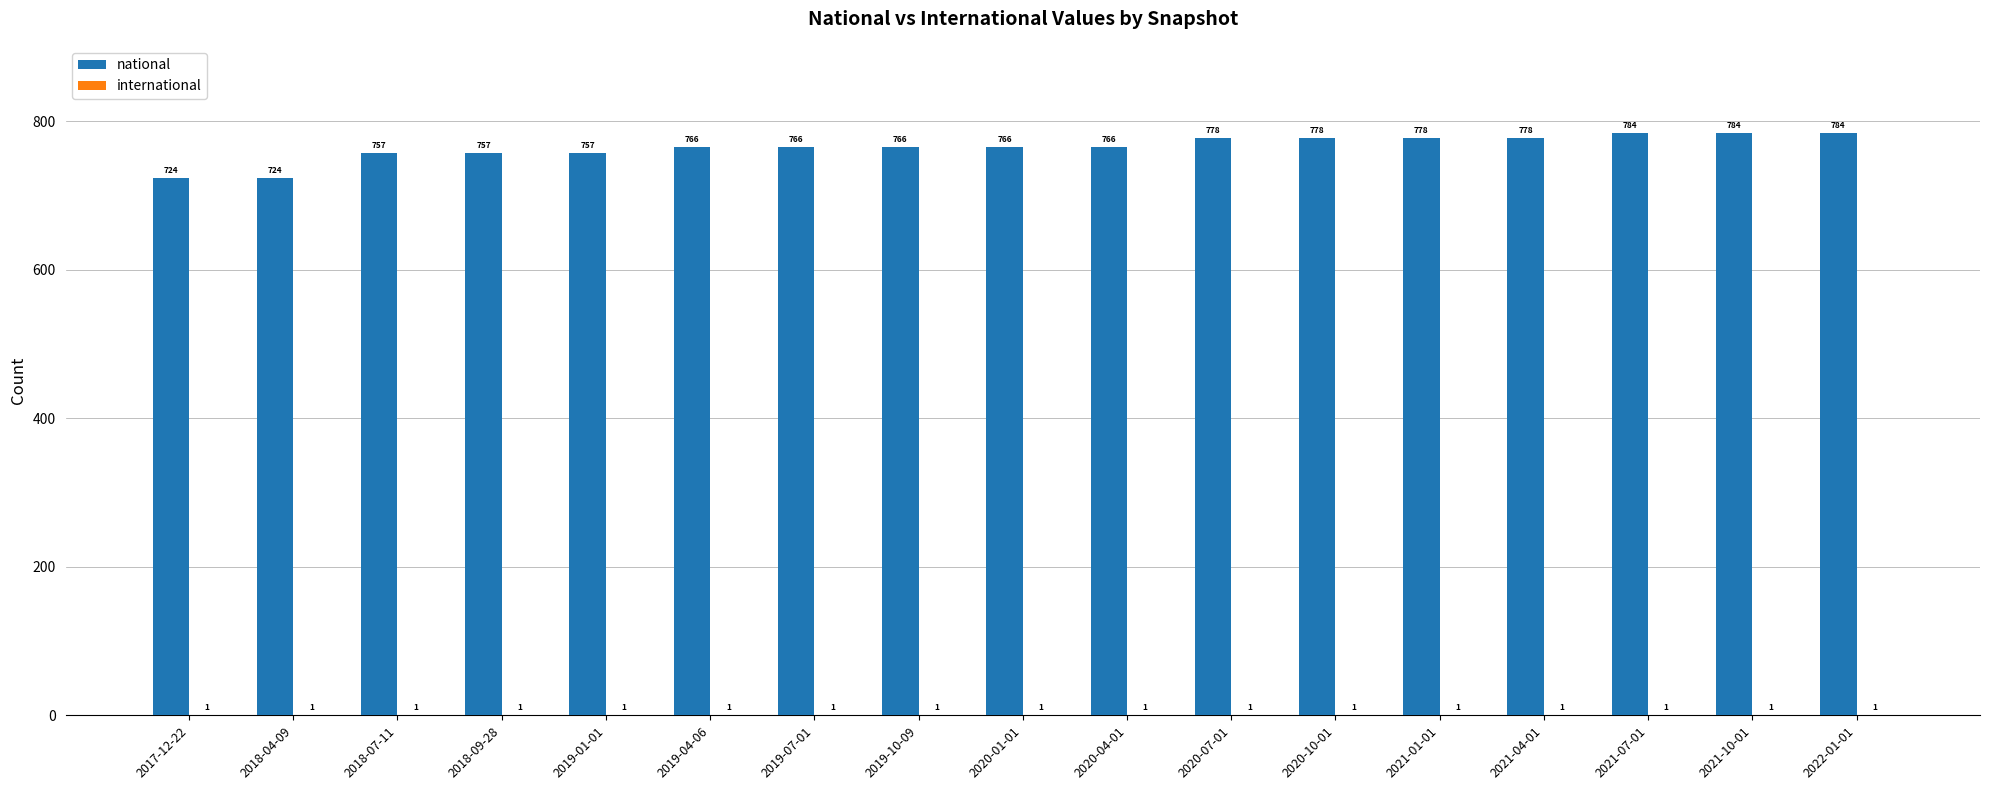

How many national values are between 757 and 778?

12